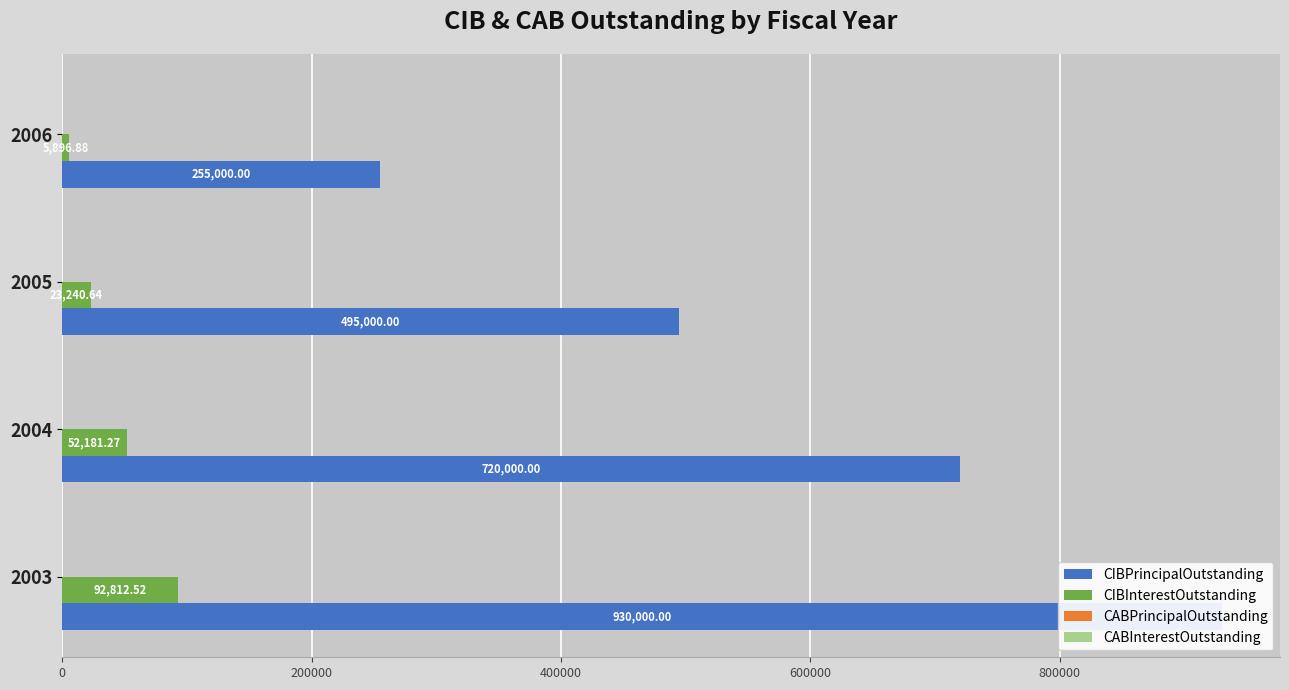

At how many categories does at least one series exceed 223223?

4